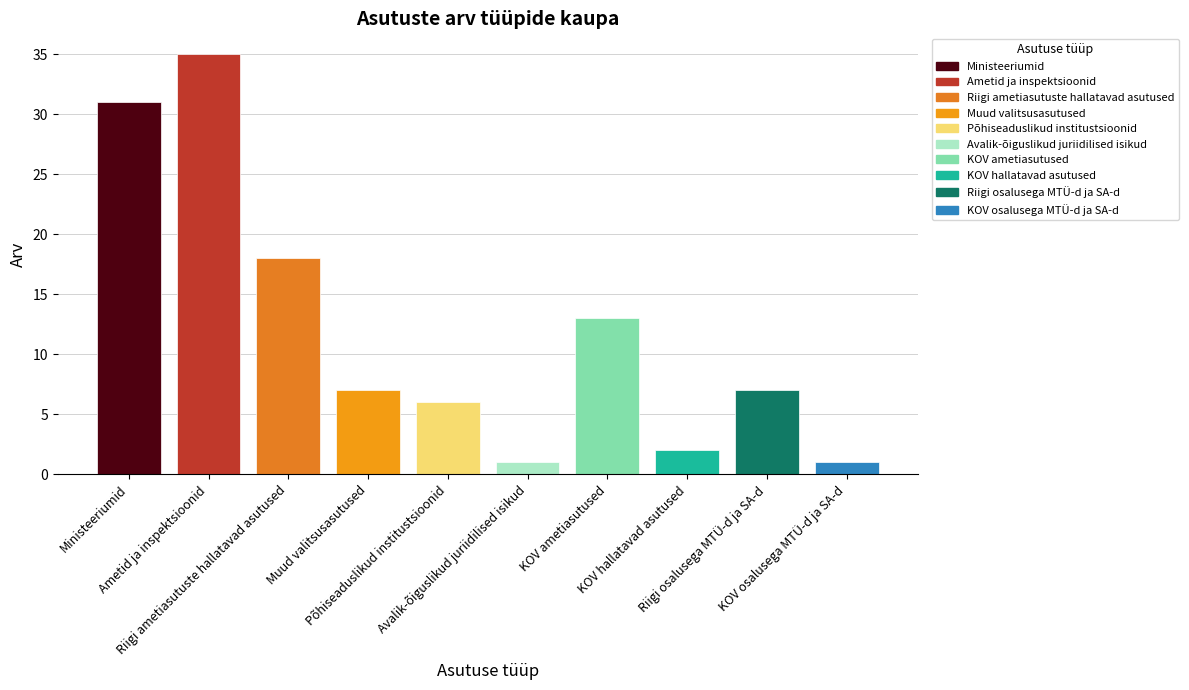

What is the difference between the second highest and second lowest values?

30